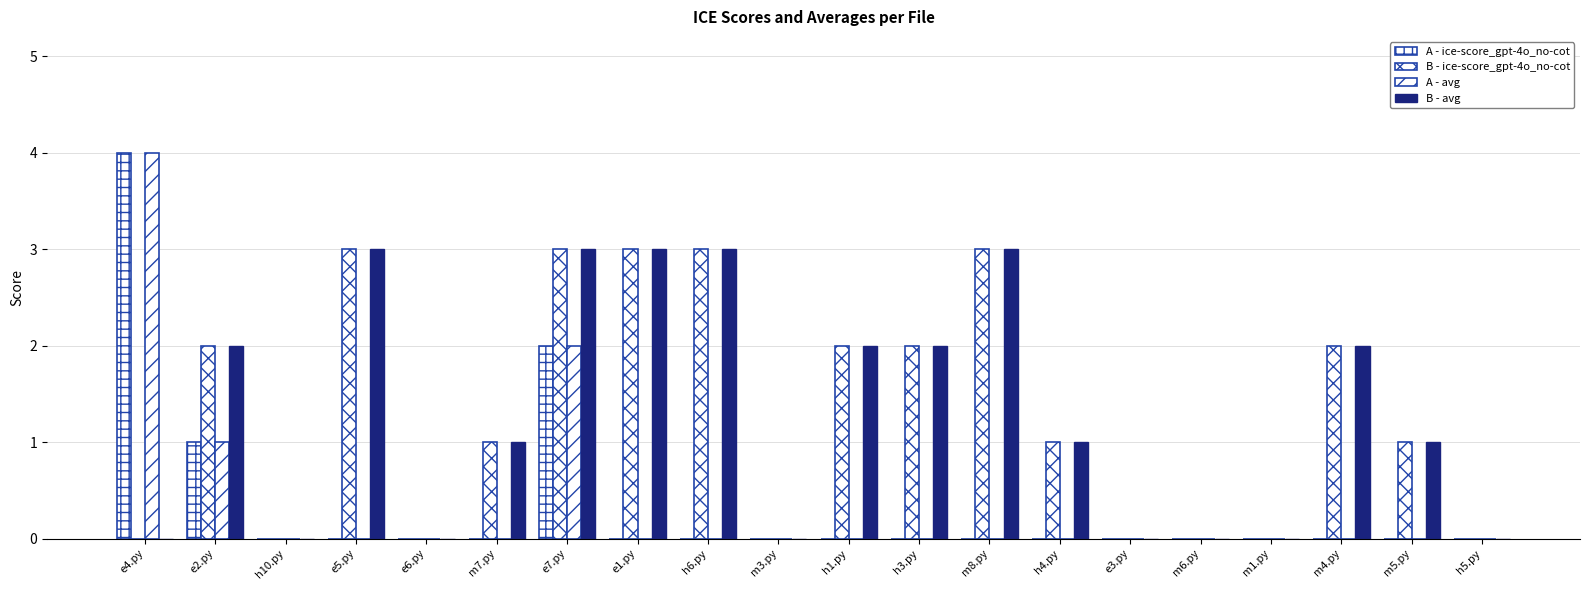

How many groups of bars are there?

20